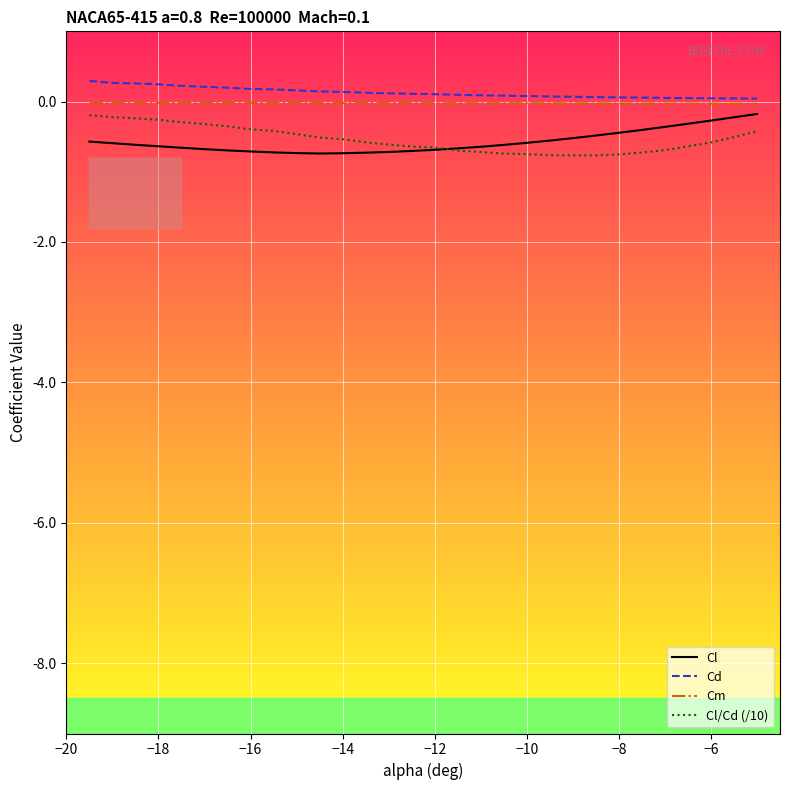

True or false: Cl and Cd intersect in this chart.

False